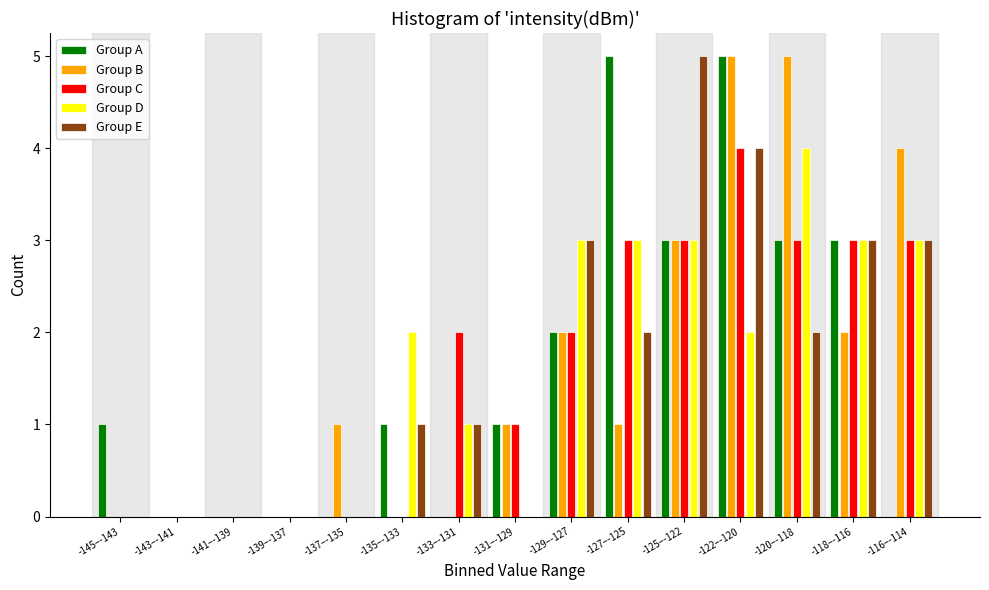

True or false: Group E has a value of 2 at -120–-118.

True